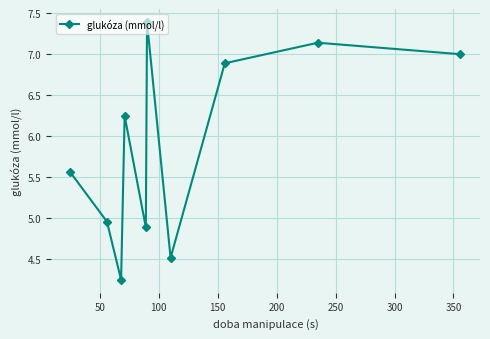

What is the difference between the second highest and minimum values?

2.9